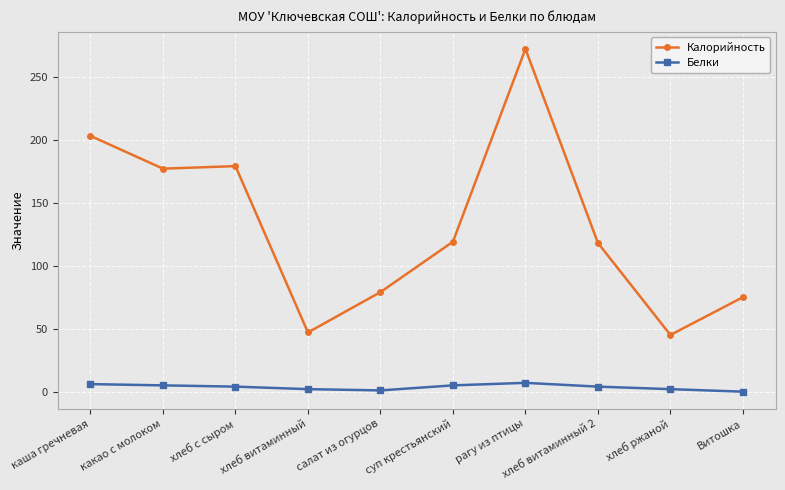

What is the maximum value for Белки?

7